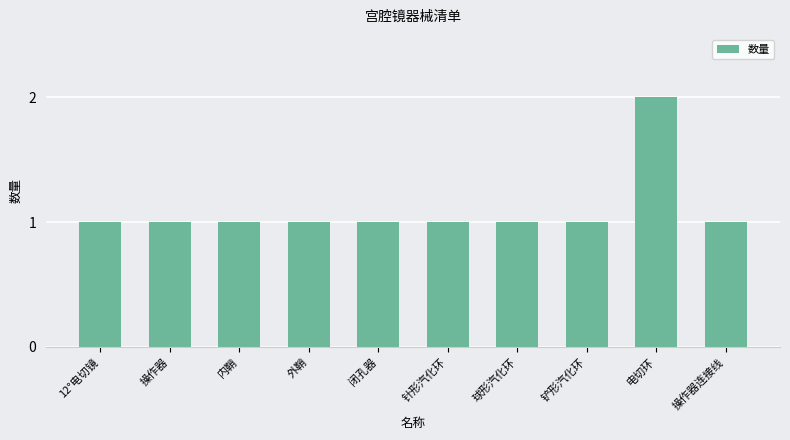

What is the minimum value shown in the chart?

1